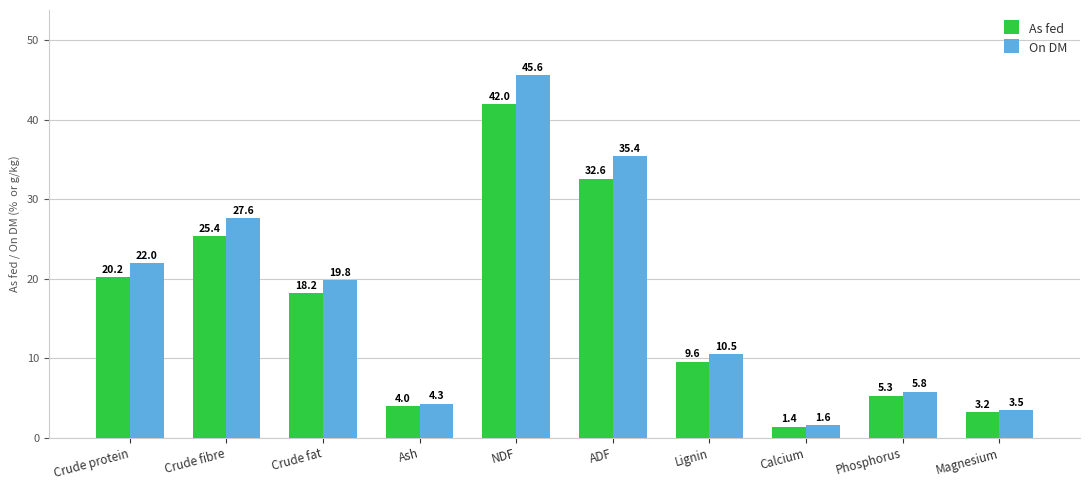

How many data points does each series have?

10